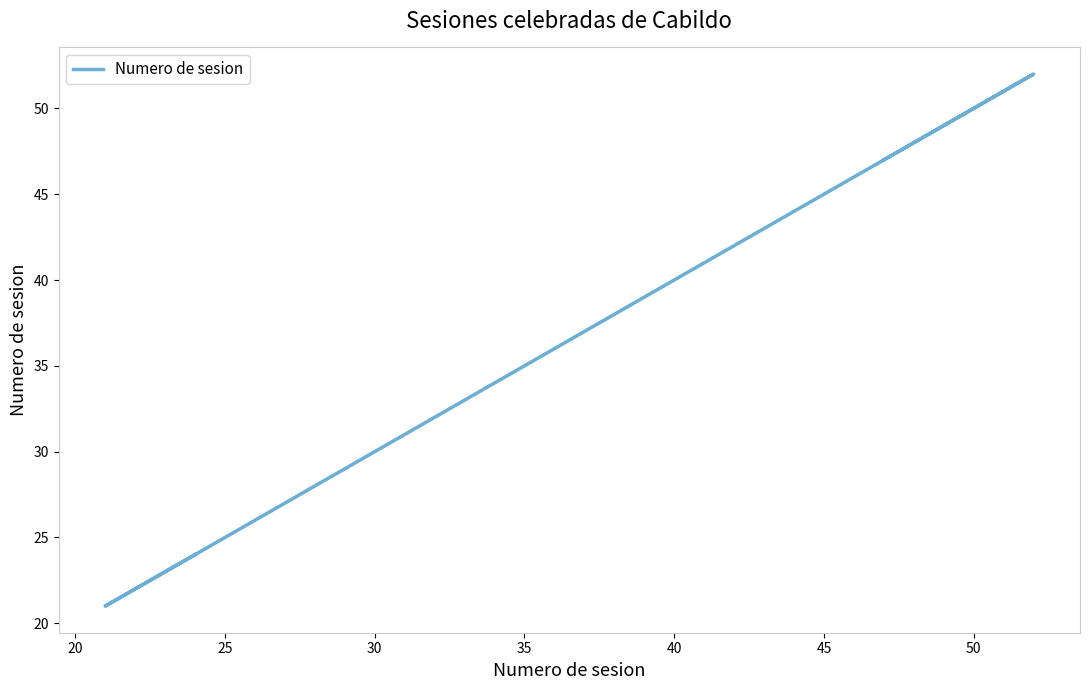

Which has a higher value, 35 or 25?

35